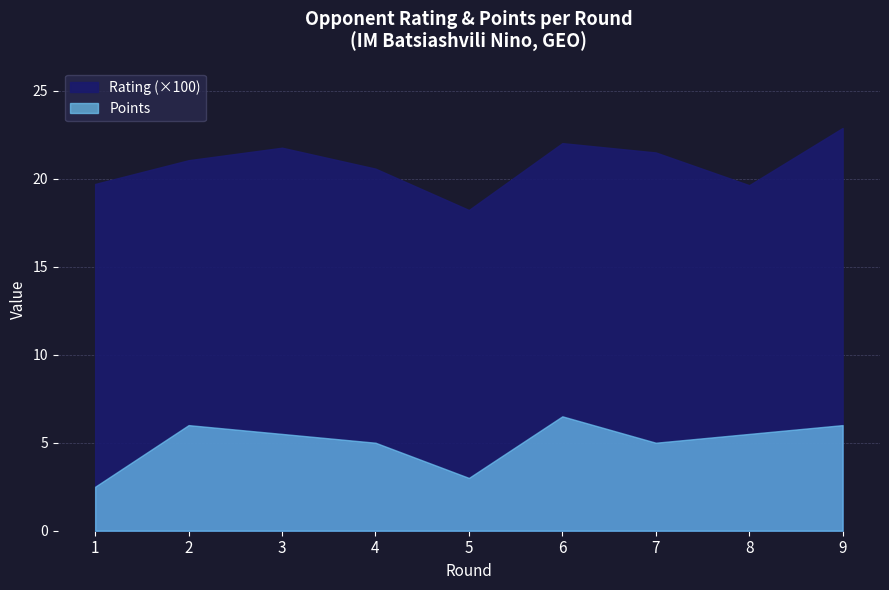

What is the total value across all series at 2?

27.1